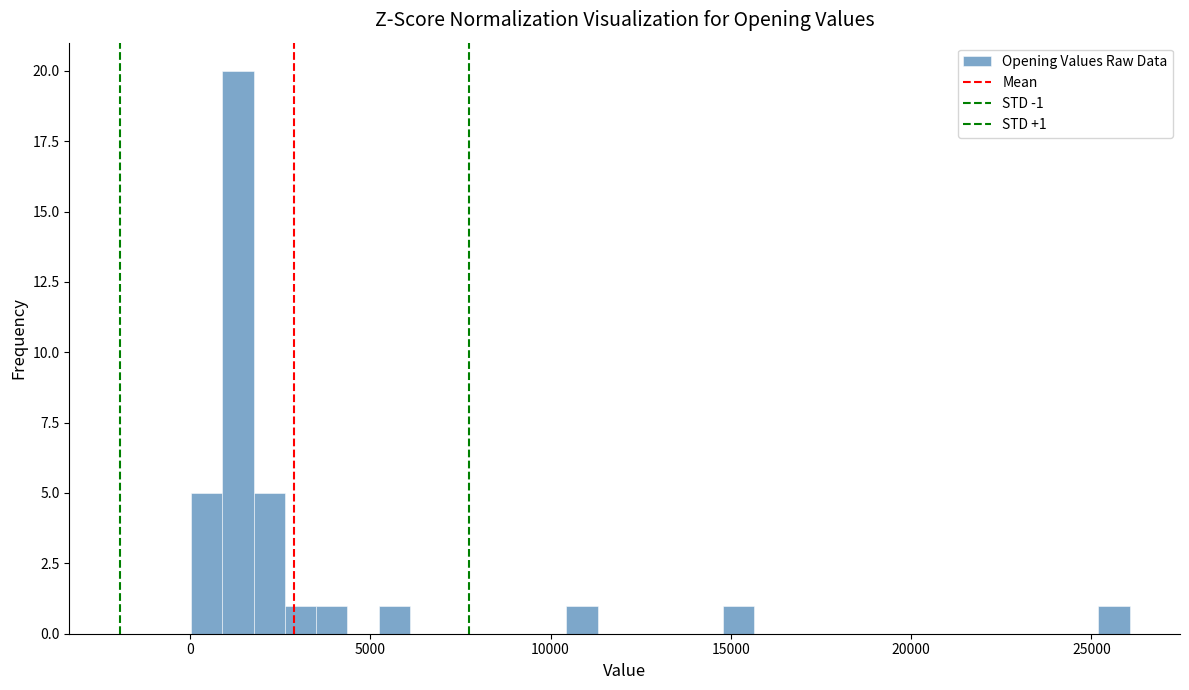

Around what value on the x-axis is the tallest bar? Give the approximate position of its centre, as read against the axis.

1500